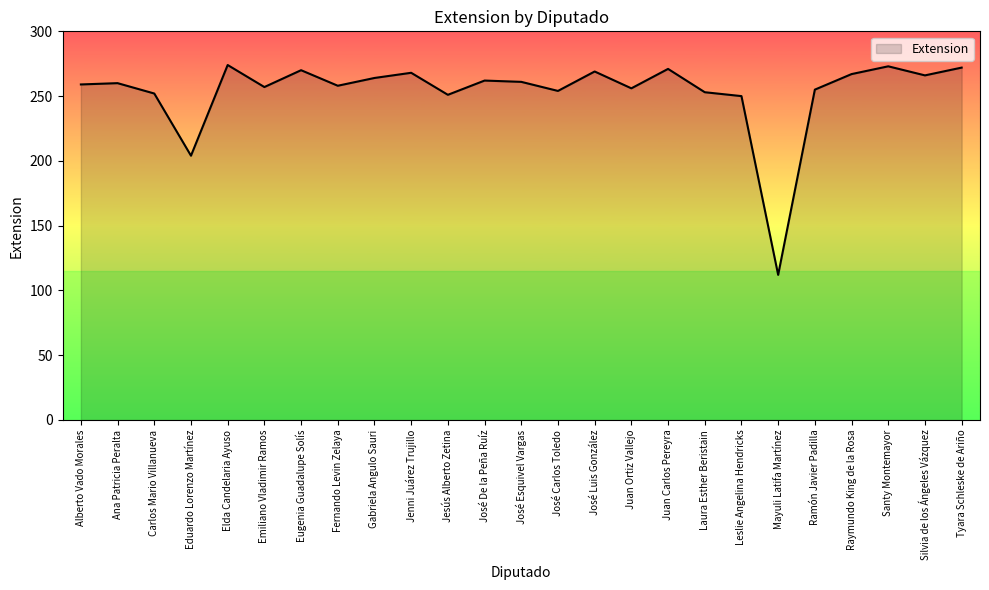

What is the difference between the maximum and second lowest values?

70